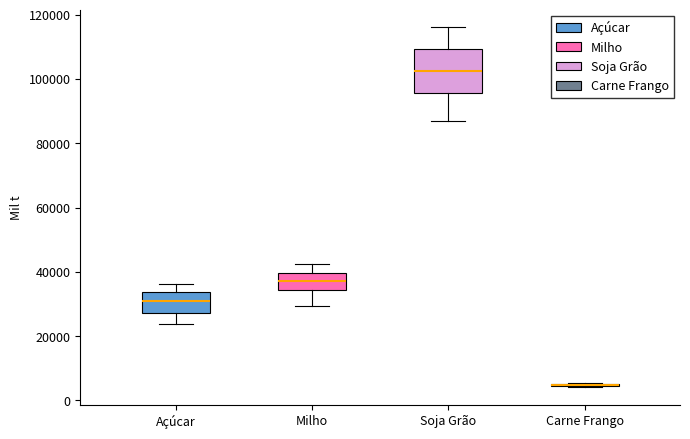

Which box is the tallest, from its lower edge to its upper edge?

Soja Grão